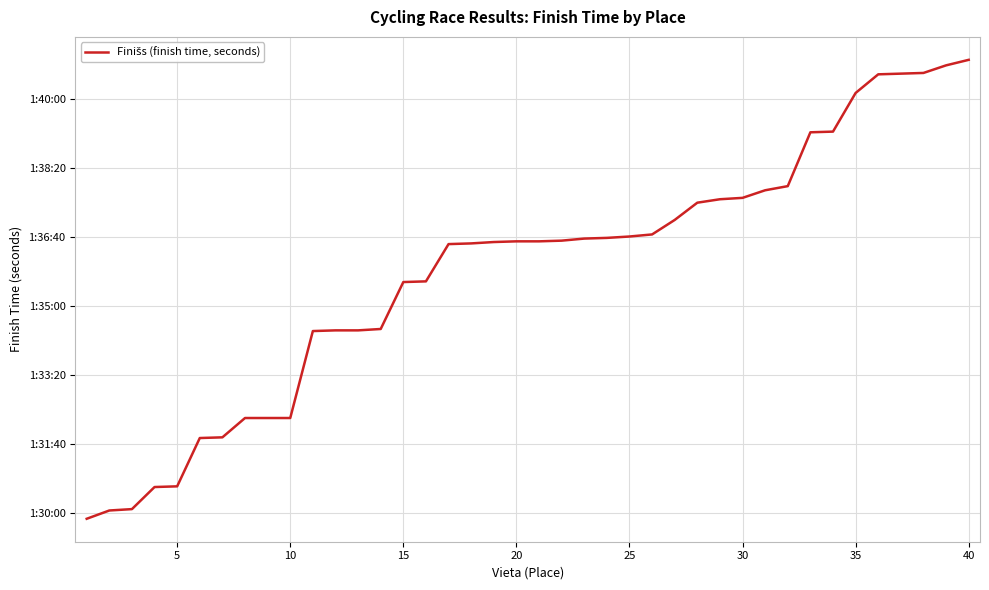

What is the maximum value shown in the chart?

6057